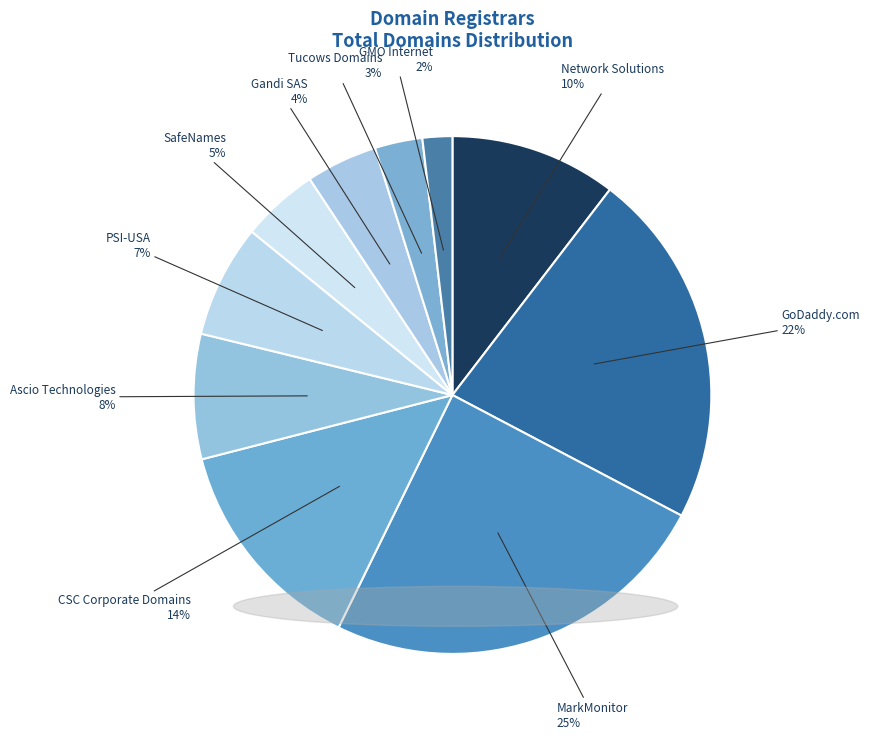

The MarkMonitor slice represents 30% of the pie. True or false?

False